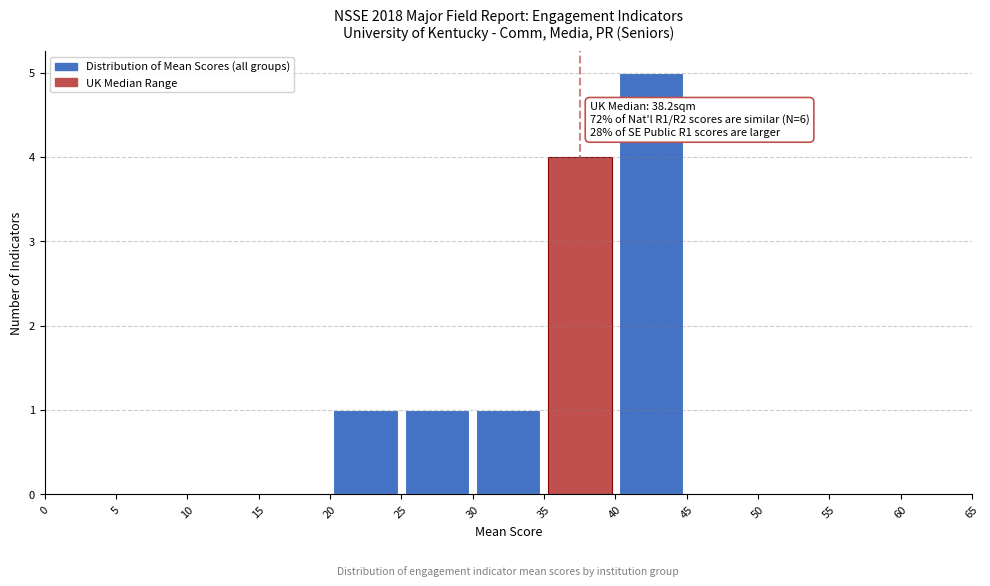

Which range on the x-axis has the tallest bar?

40 to 45